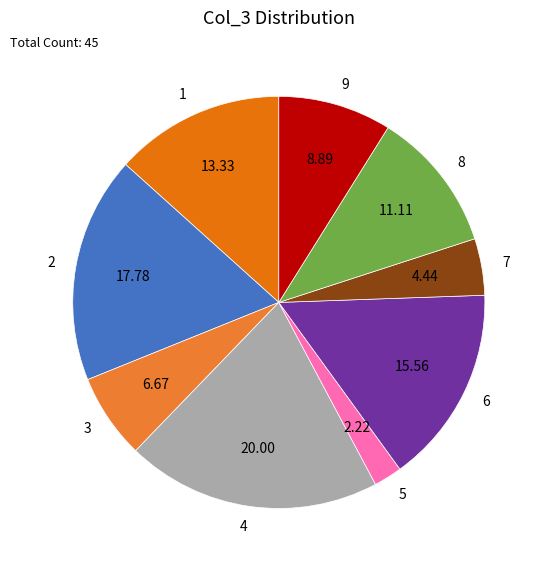

What is the ratio of the value at 6 to the value at 3?

2.3